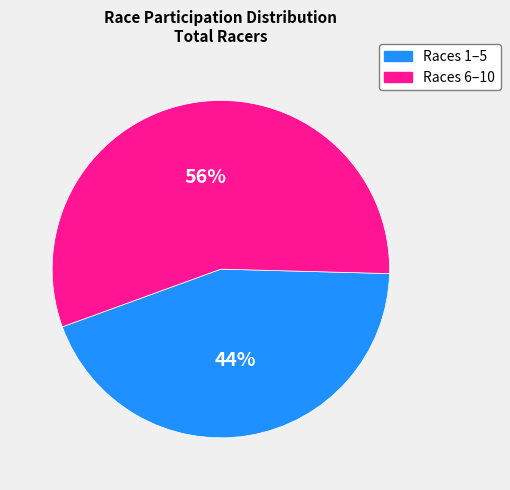

Is there any slice that represents more than half of the pie?

Yes